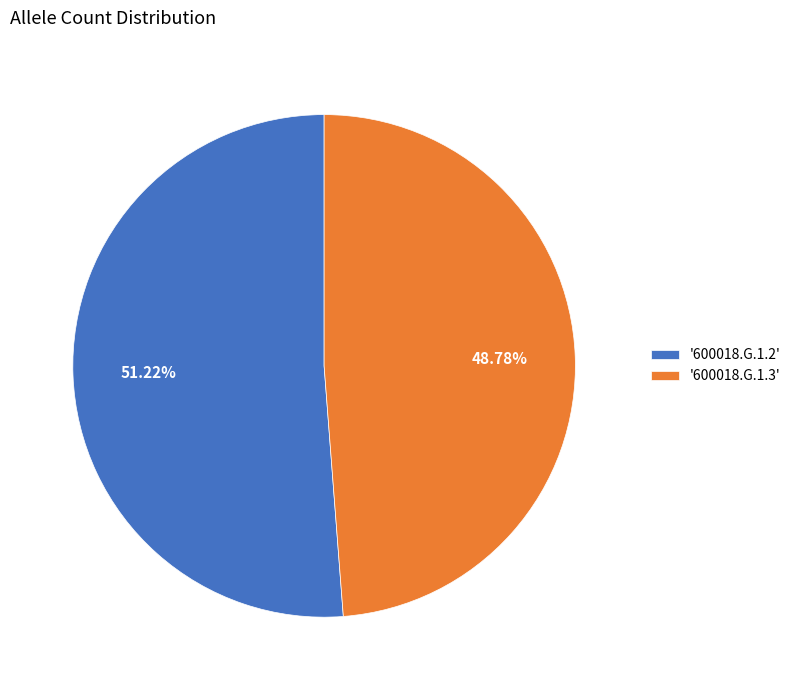

Rank the categories by value from lowest to highest.

'600018.G.1.3', '600018.G.1.2'